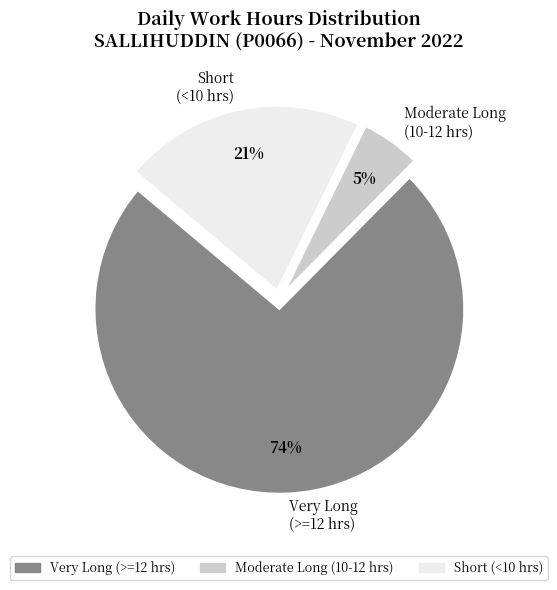

What is the ratio of the value at Very Long (>=12 hrs) to the value at Short (<10 hrs)?

3.5